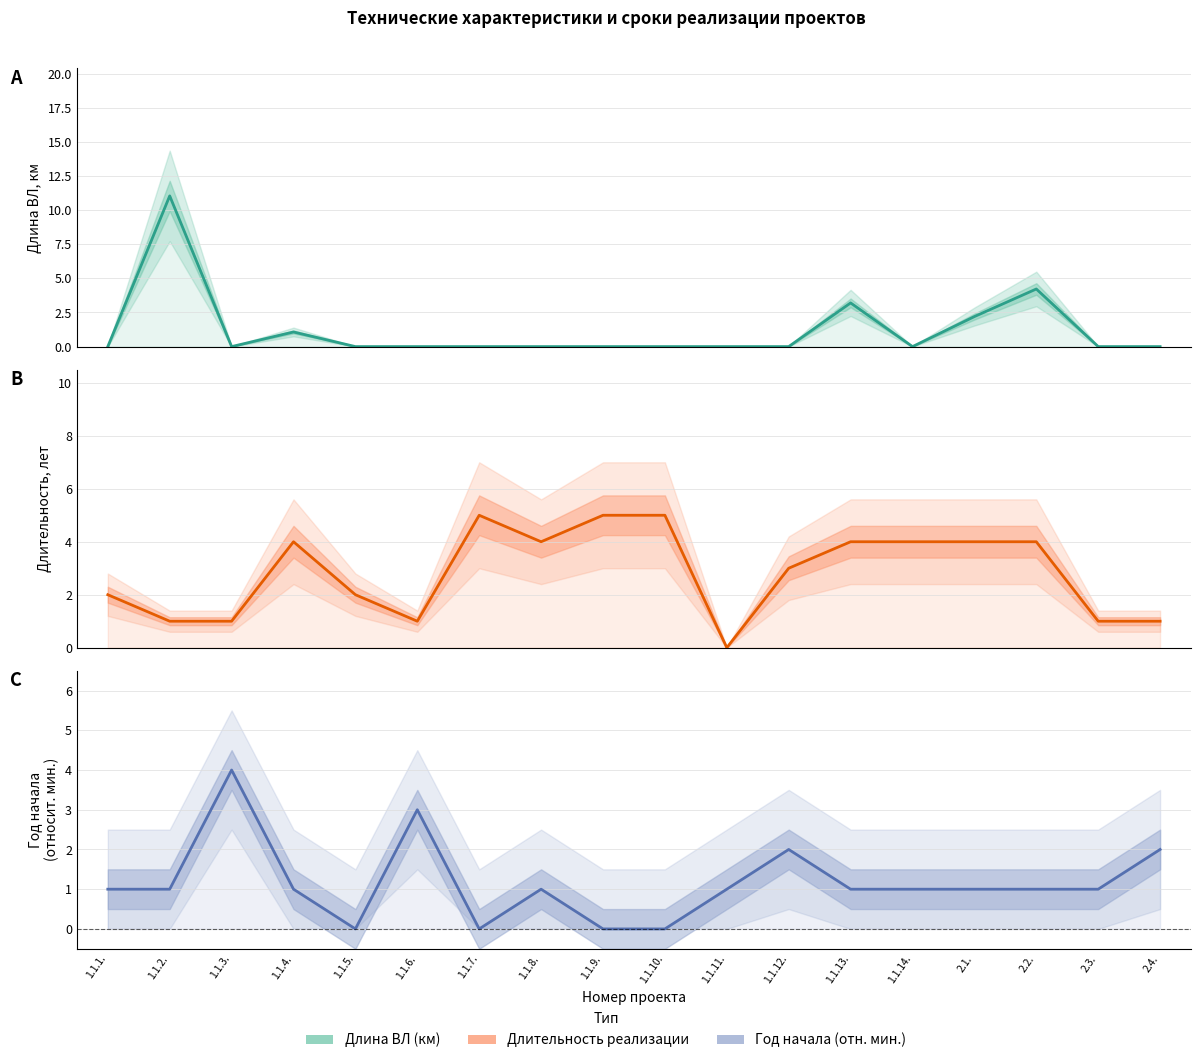

At which category does the chart reach its minimum across all series?

1.1.1.